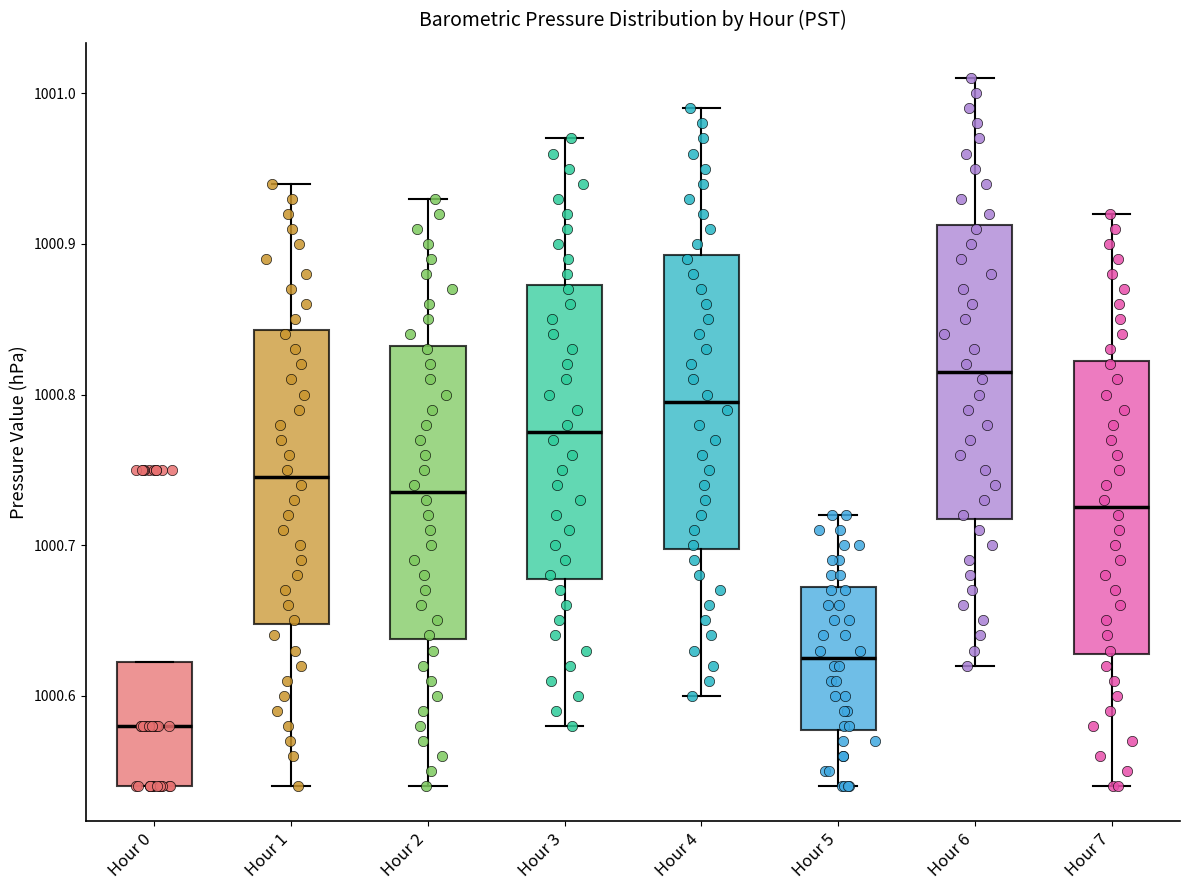

Which box's median line is the lowest?

Hour 0